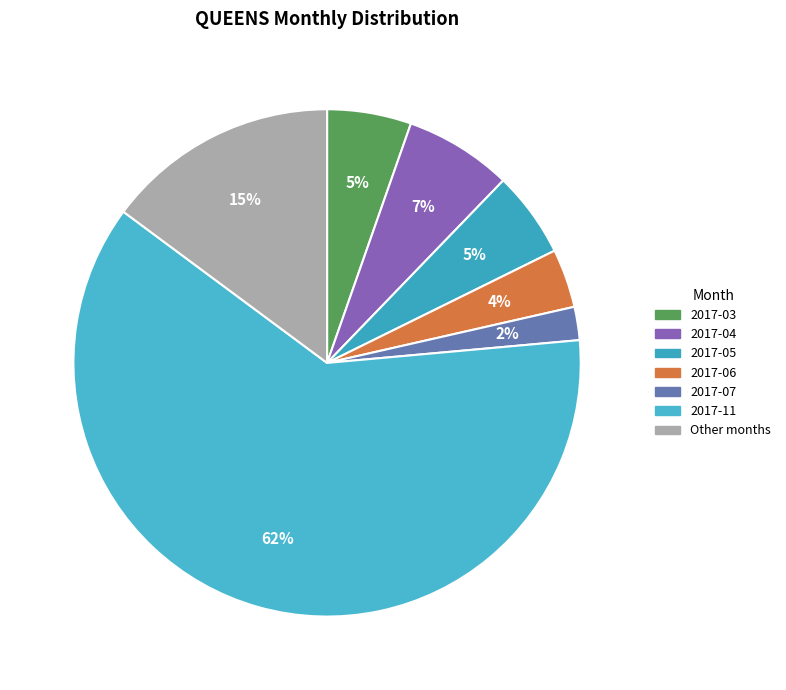

Count the number of slices in the pie.

7